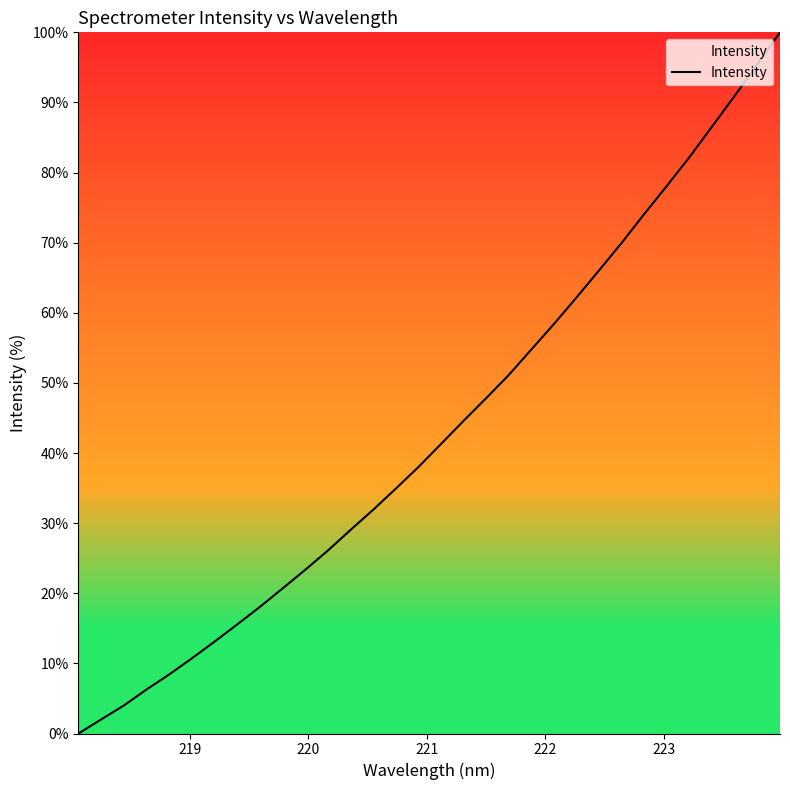

What is the maximum value shown in the chart?

100.0